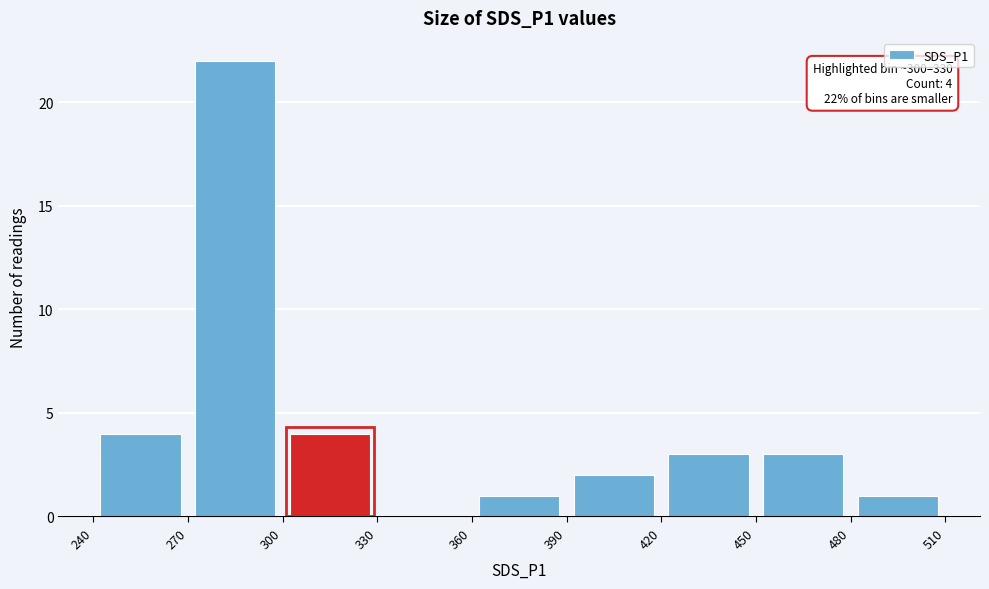

Over which range of the x-axis is the bar tallest?

270 to 300